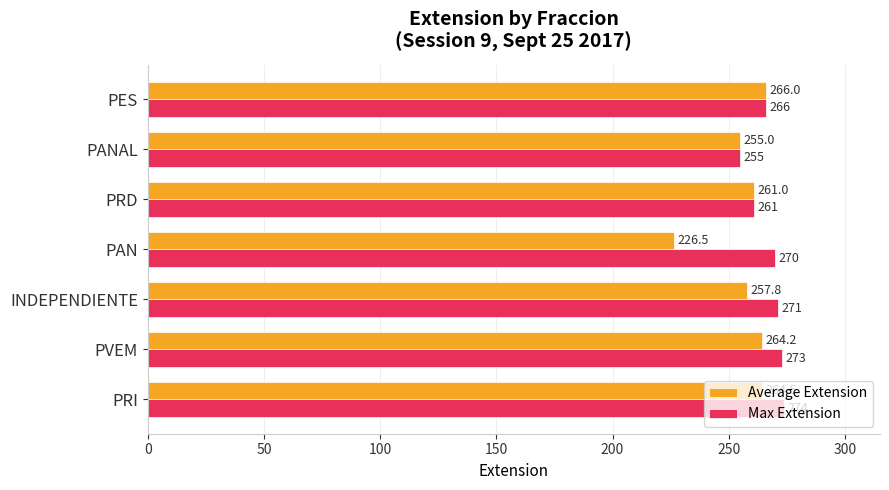

List the series in order of their overall mean, highest first.

Max Extension, Average Extension